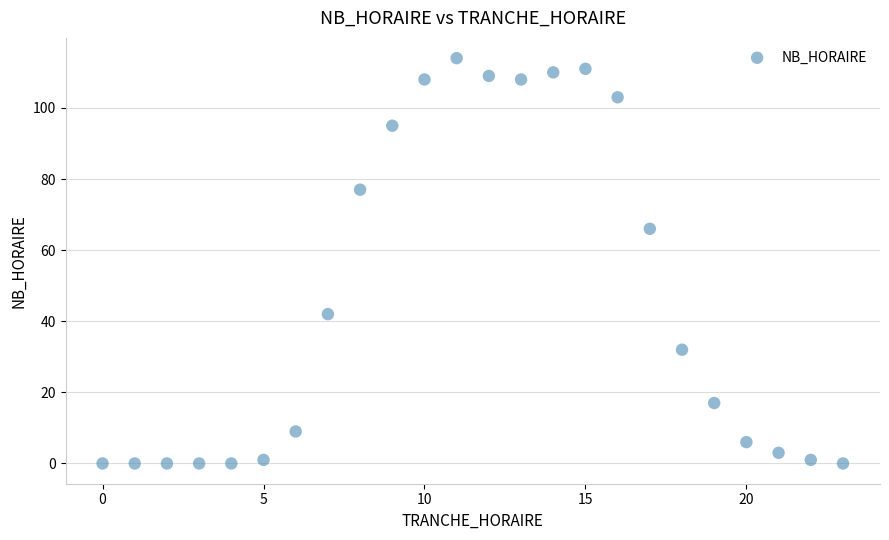

What is the range of Y values (max minus min)?

114